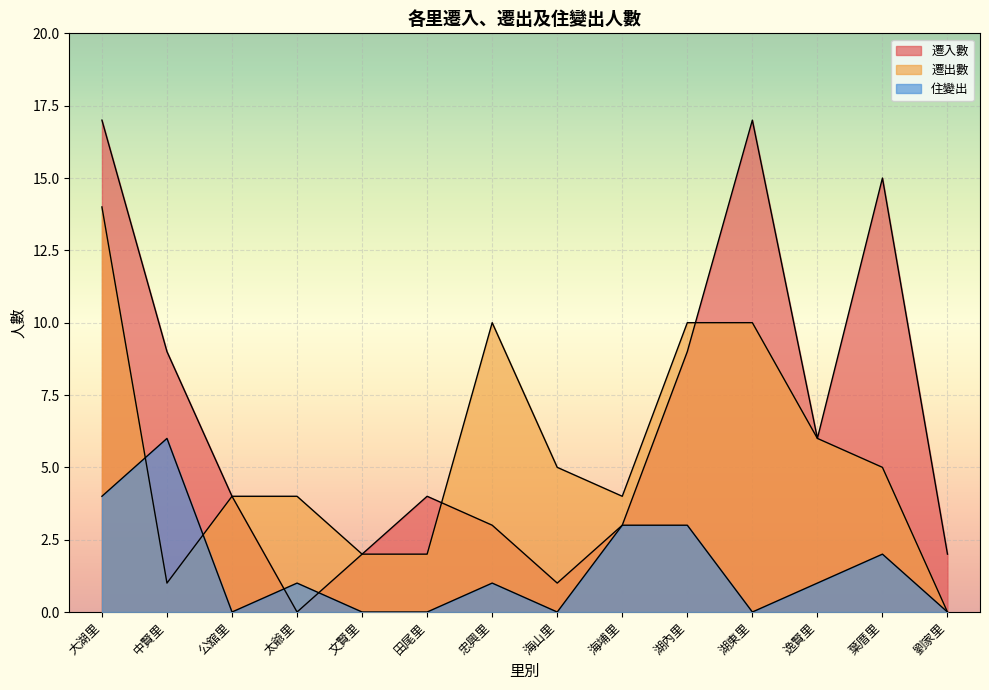

Where is 遷出數 nearest to the value 7?

逸賢里